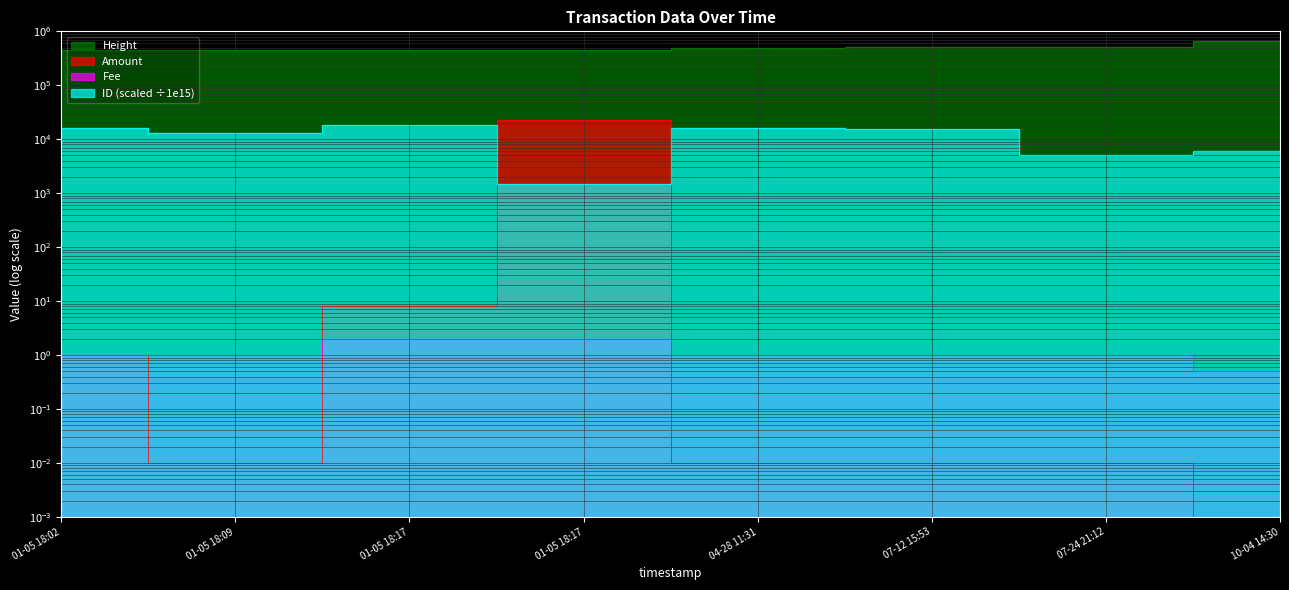

Is it true that Fee equals 2.0 at 01-05 18:17?

True